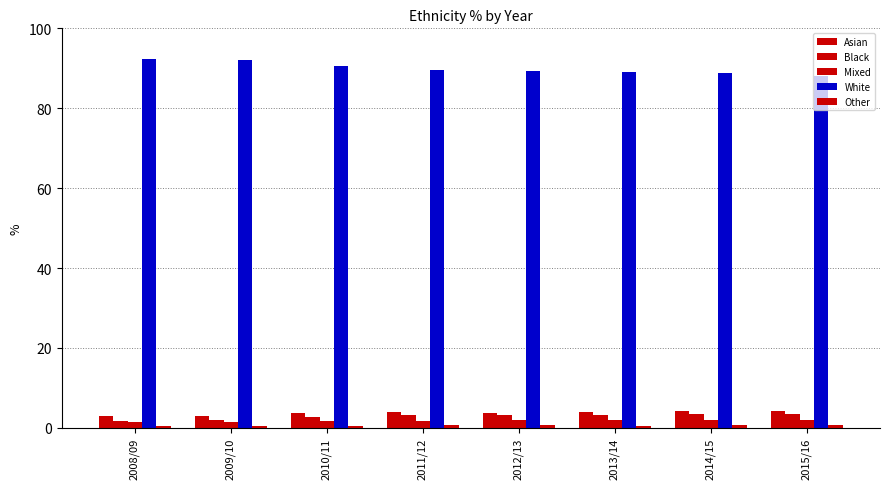

What is the difference between the second highest and minimum values in the Mixed series?

0.7